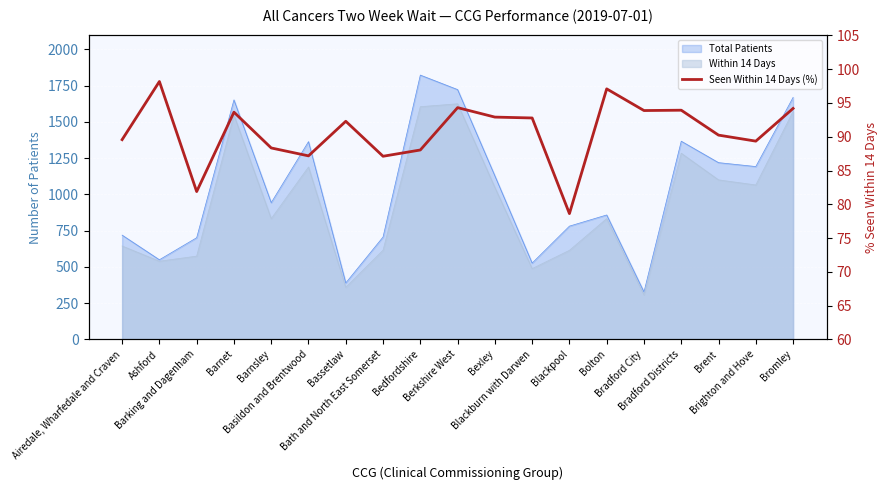

Reading right to left, transcribe all the data shown in this chart.

94.2	89.3	90.2	93.9	93.9	97.1	78.6	92.8	92.9	94.3	88.0	87.1	92.3	87.2	88.3	93.6	81.9	98.2	89.6